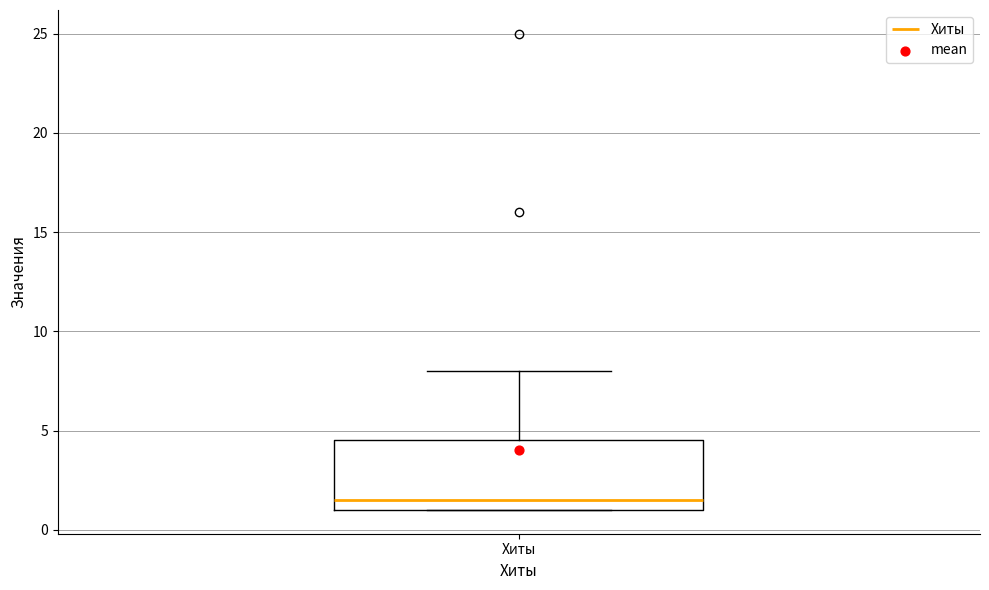

Read this box plot against the y-axis: the position of the median line, the range covered by the box, and the ends of both whiskers. The values are not printed on the chart, so give them approximately, as read against the axis.

median 1.5, box 1.0 to 4.5, whiskers 1.0 to 8.0